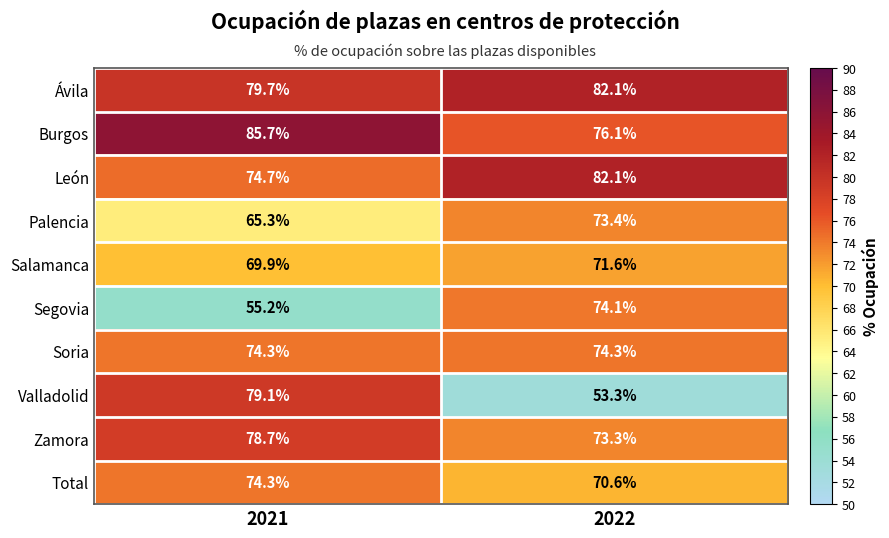

Which label corresponds to the smallest value in the chart?

2022